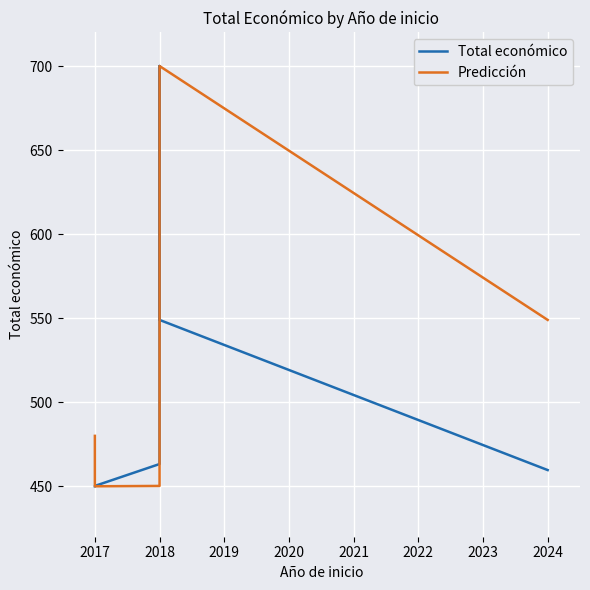

What is the value of the Predicción point at the 2nd from the left?

450.0